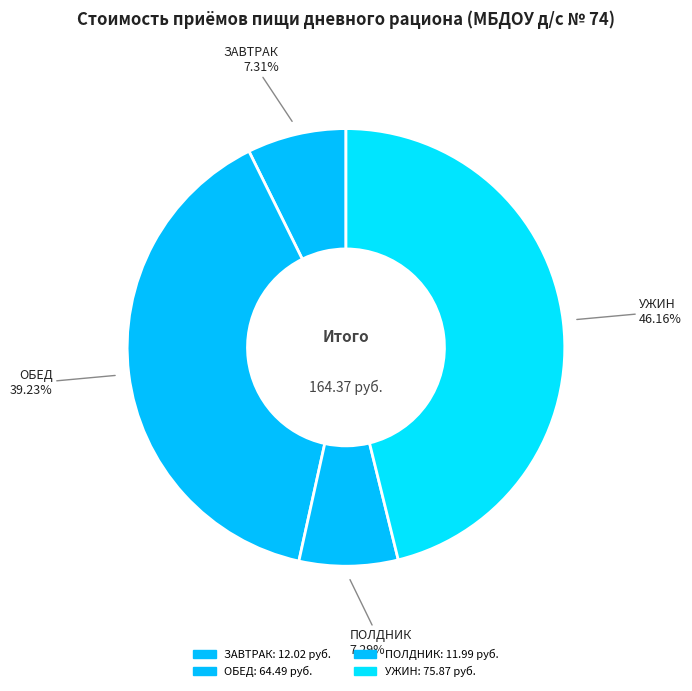

Do УЖИН and ОБЕД together represent more than half of the pie?

Yes